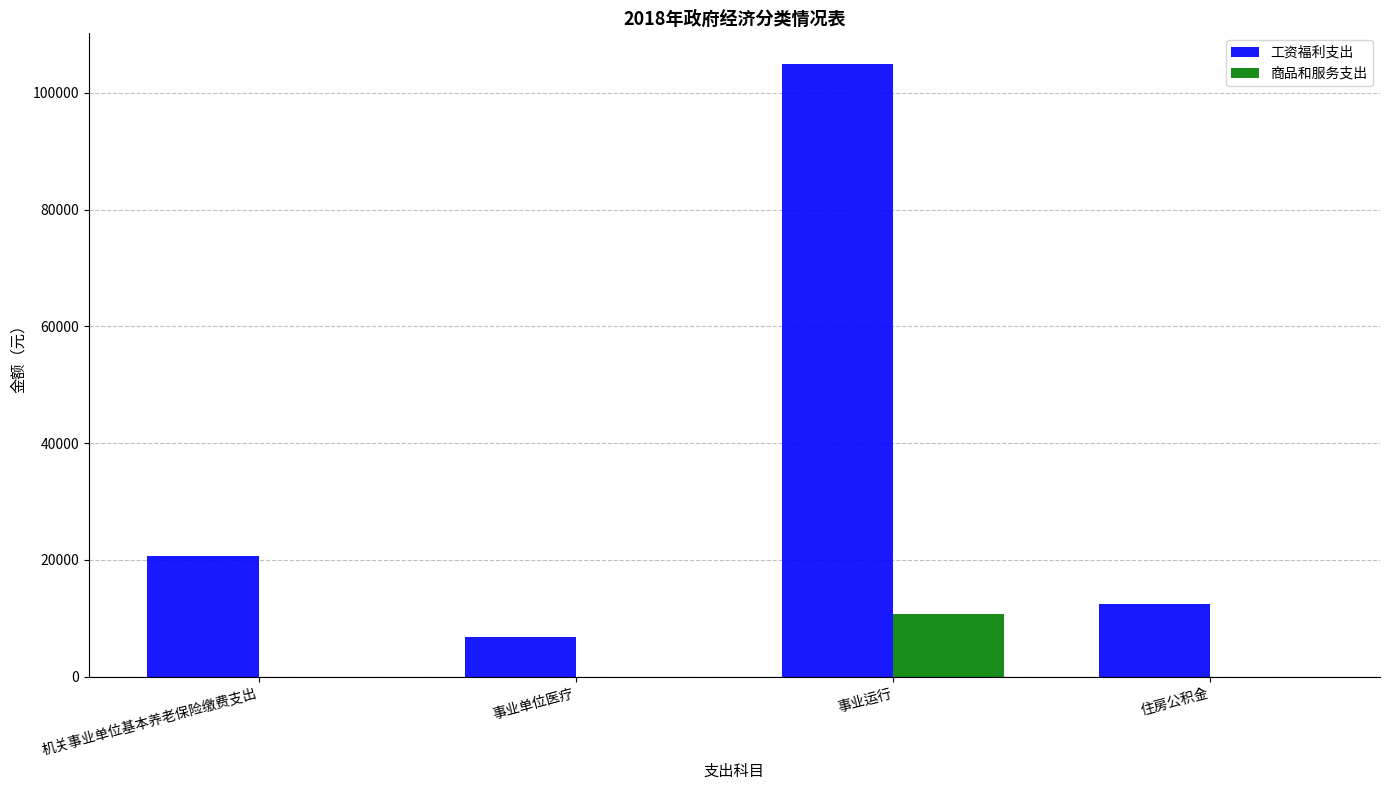

True or false: 商品和服务支出 has a value of 0.0 at 事业单位医疗.

True